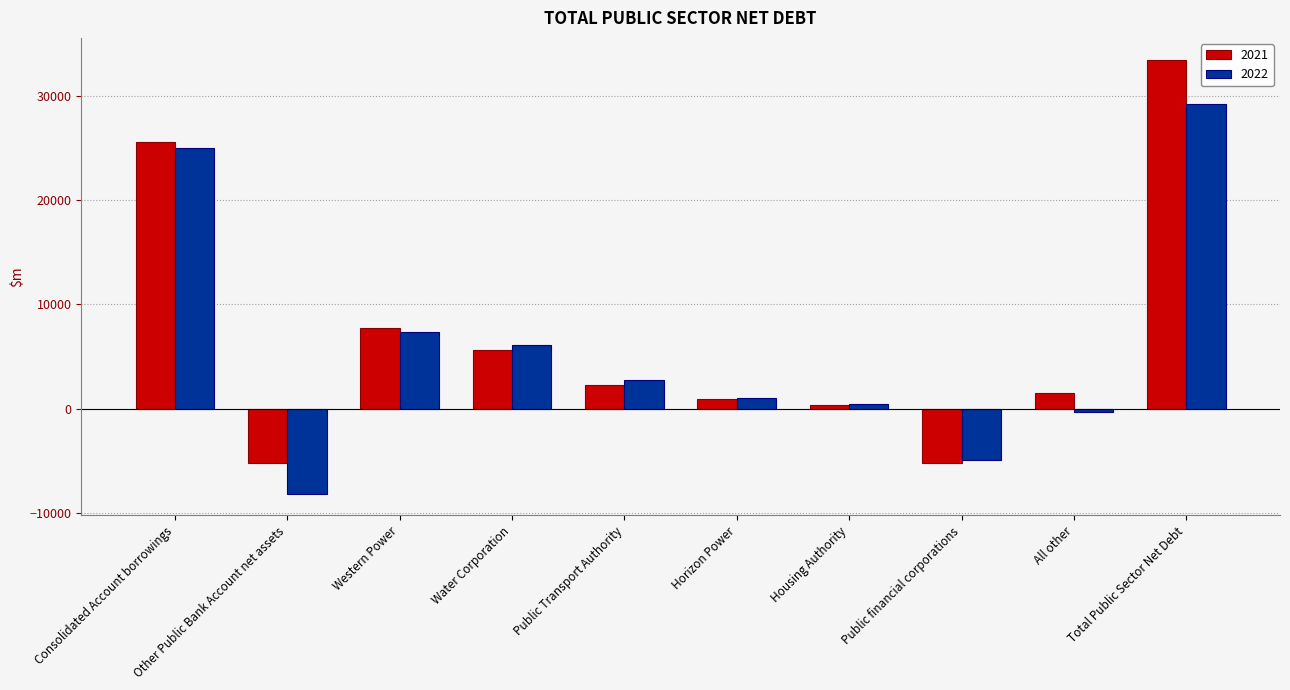

What is the label of the 10th bar from the left?

Total Public Sector Net Debt